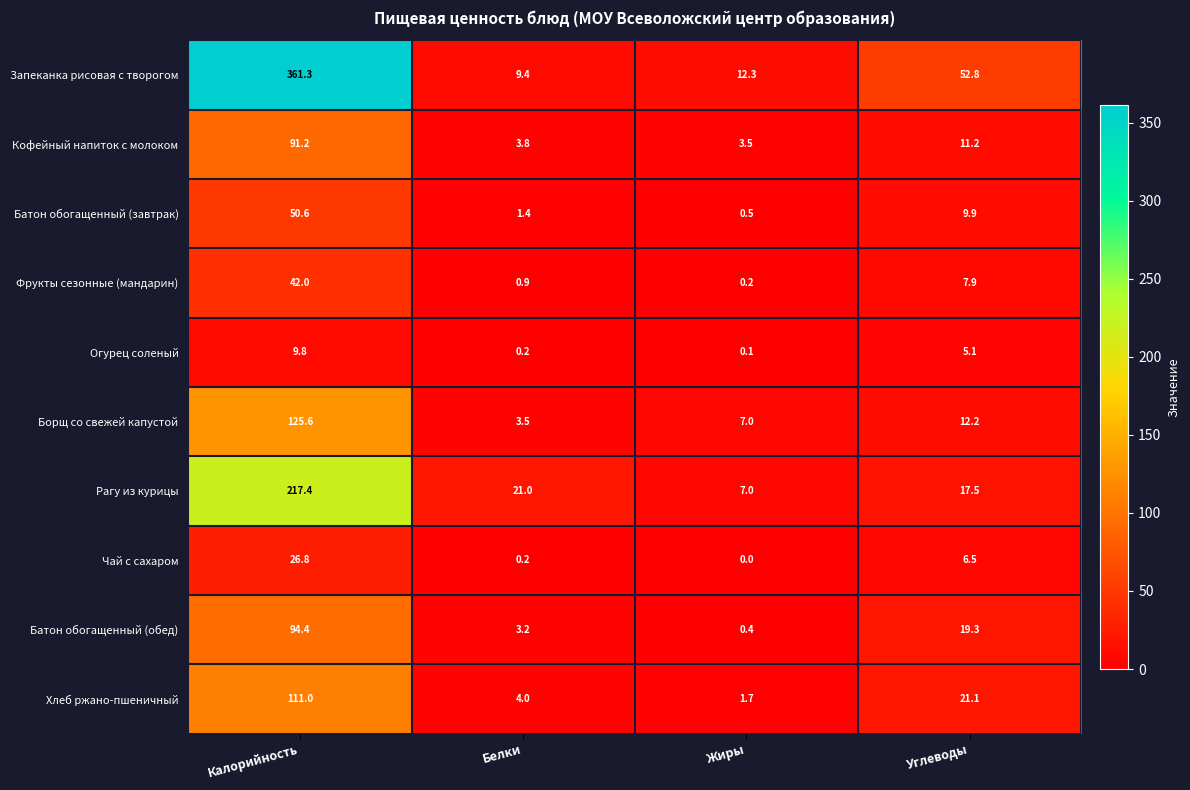

Which category has the highest value across all series?

Калорийность